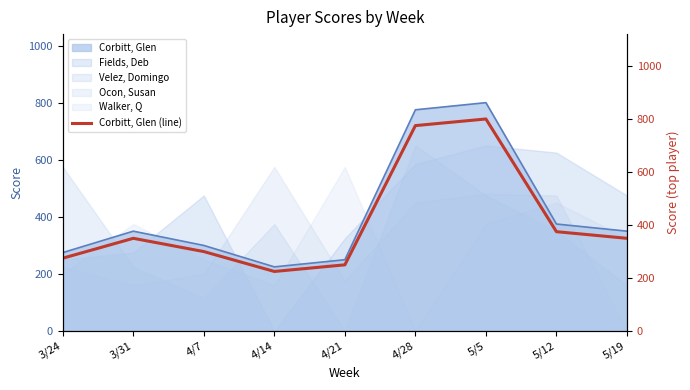

Approximately how many times larger is the value at 5/5 compared to 4/21?

3.2